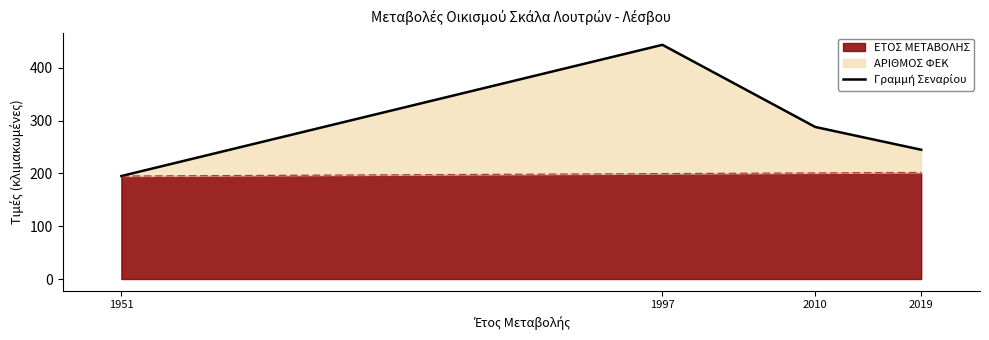

At which label is the value closest to 319?

2010